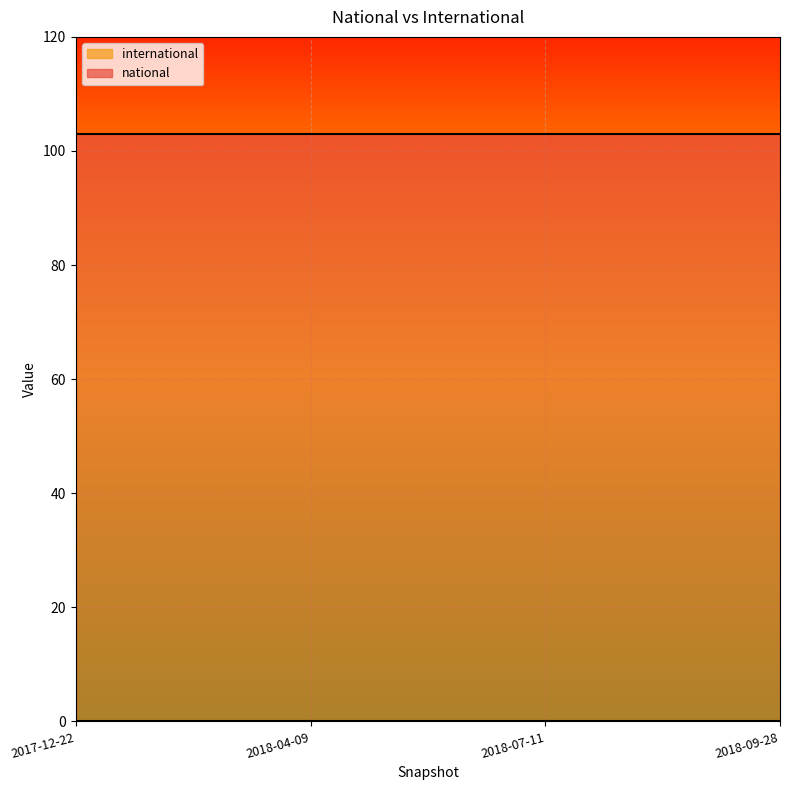

True or false: national and international intersect in this chart.

False